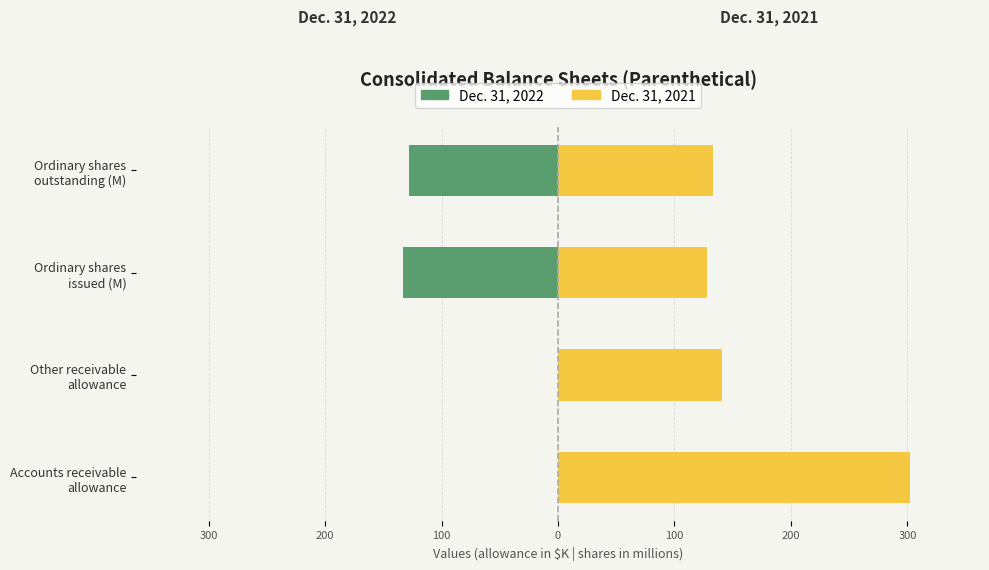

At how many categories does at least one series exceed 93?

4